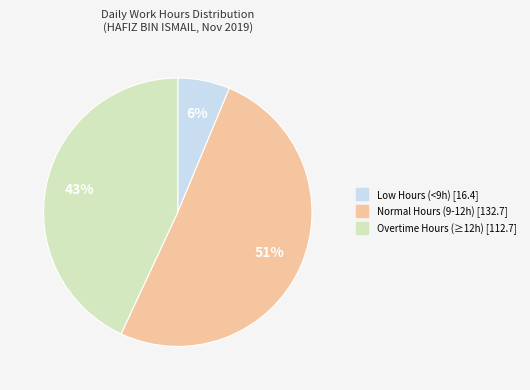

To the nearest percent, what is the average slice percentage?

33%